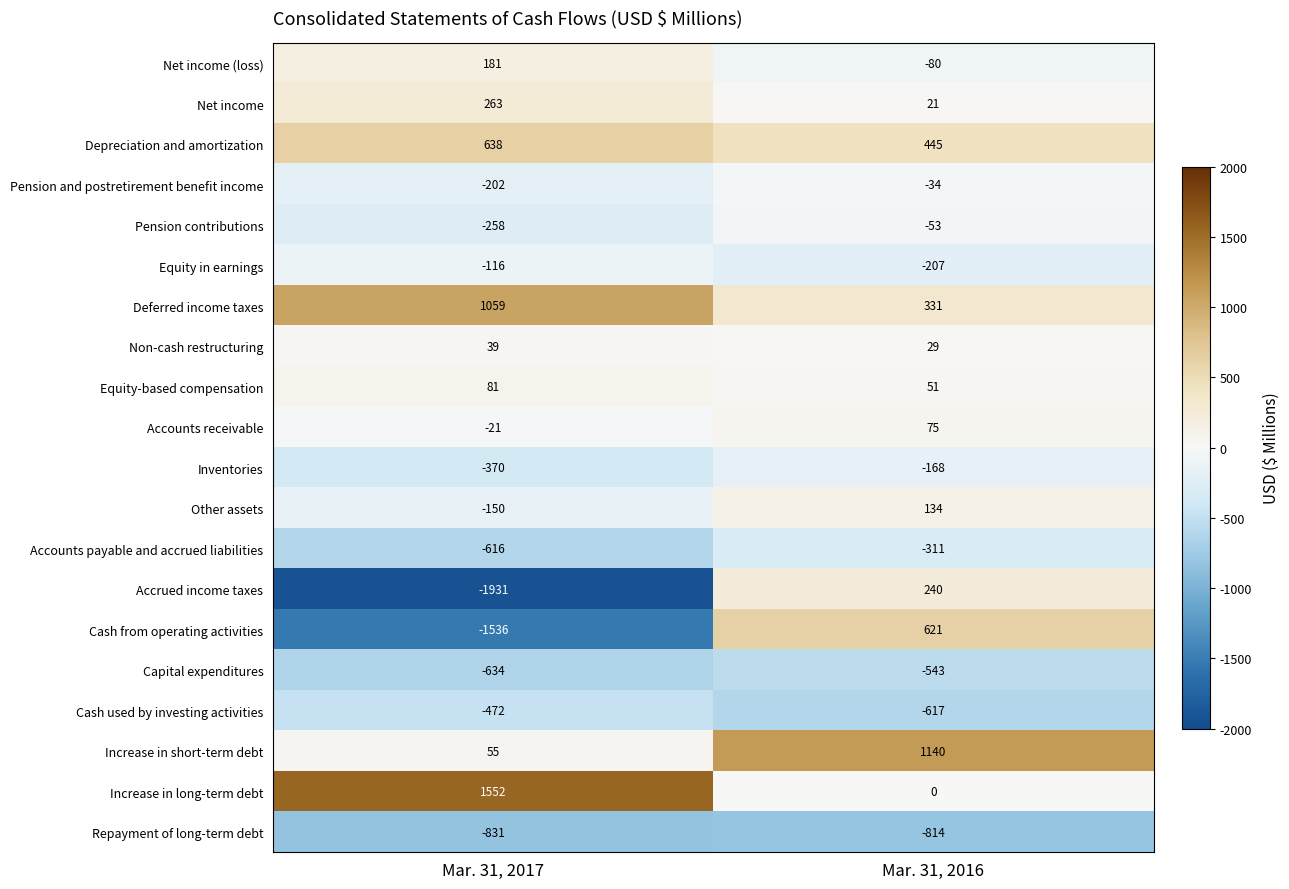

What is the approximate value of Deferred income taxes at Mar. 31, 2016?

331